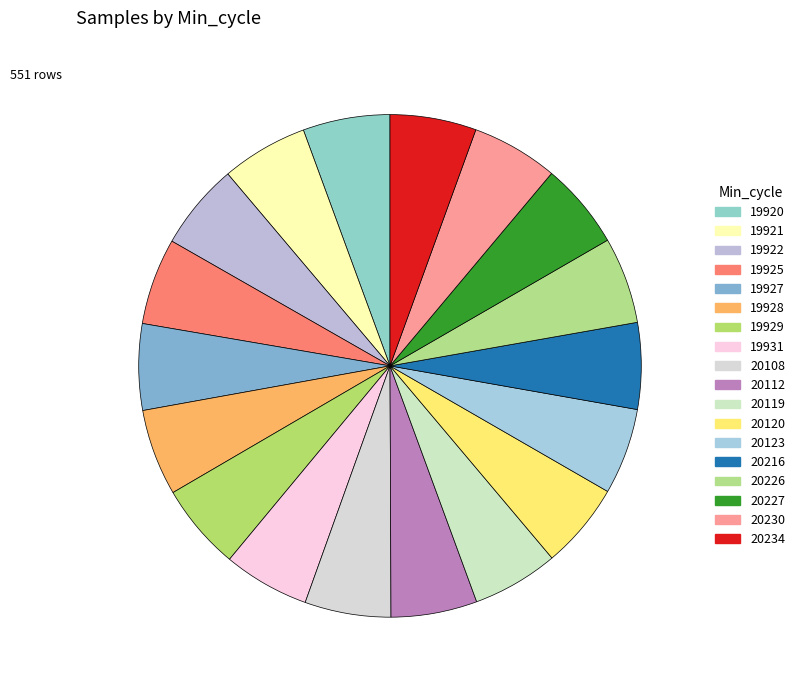

How many segments does this pie chart have?

18